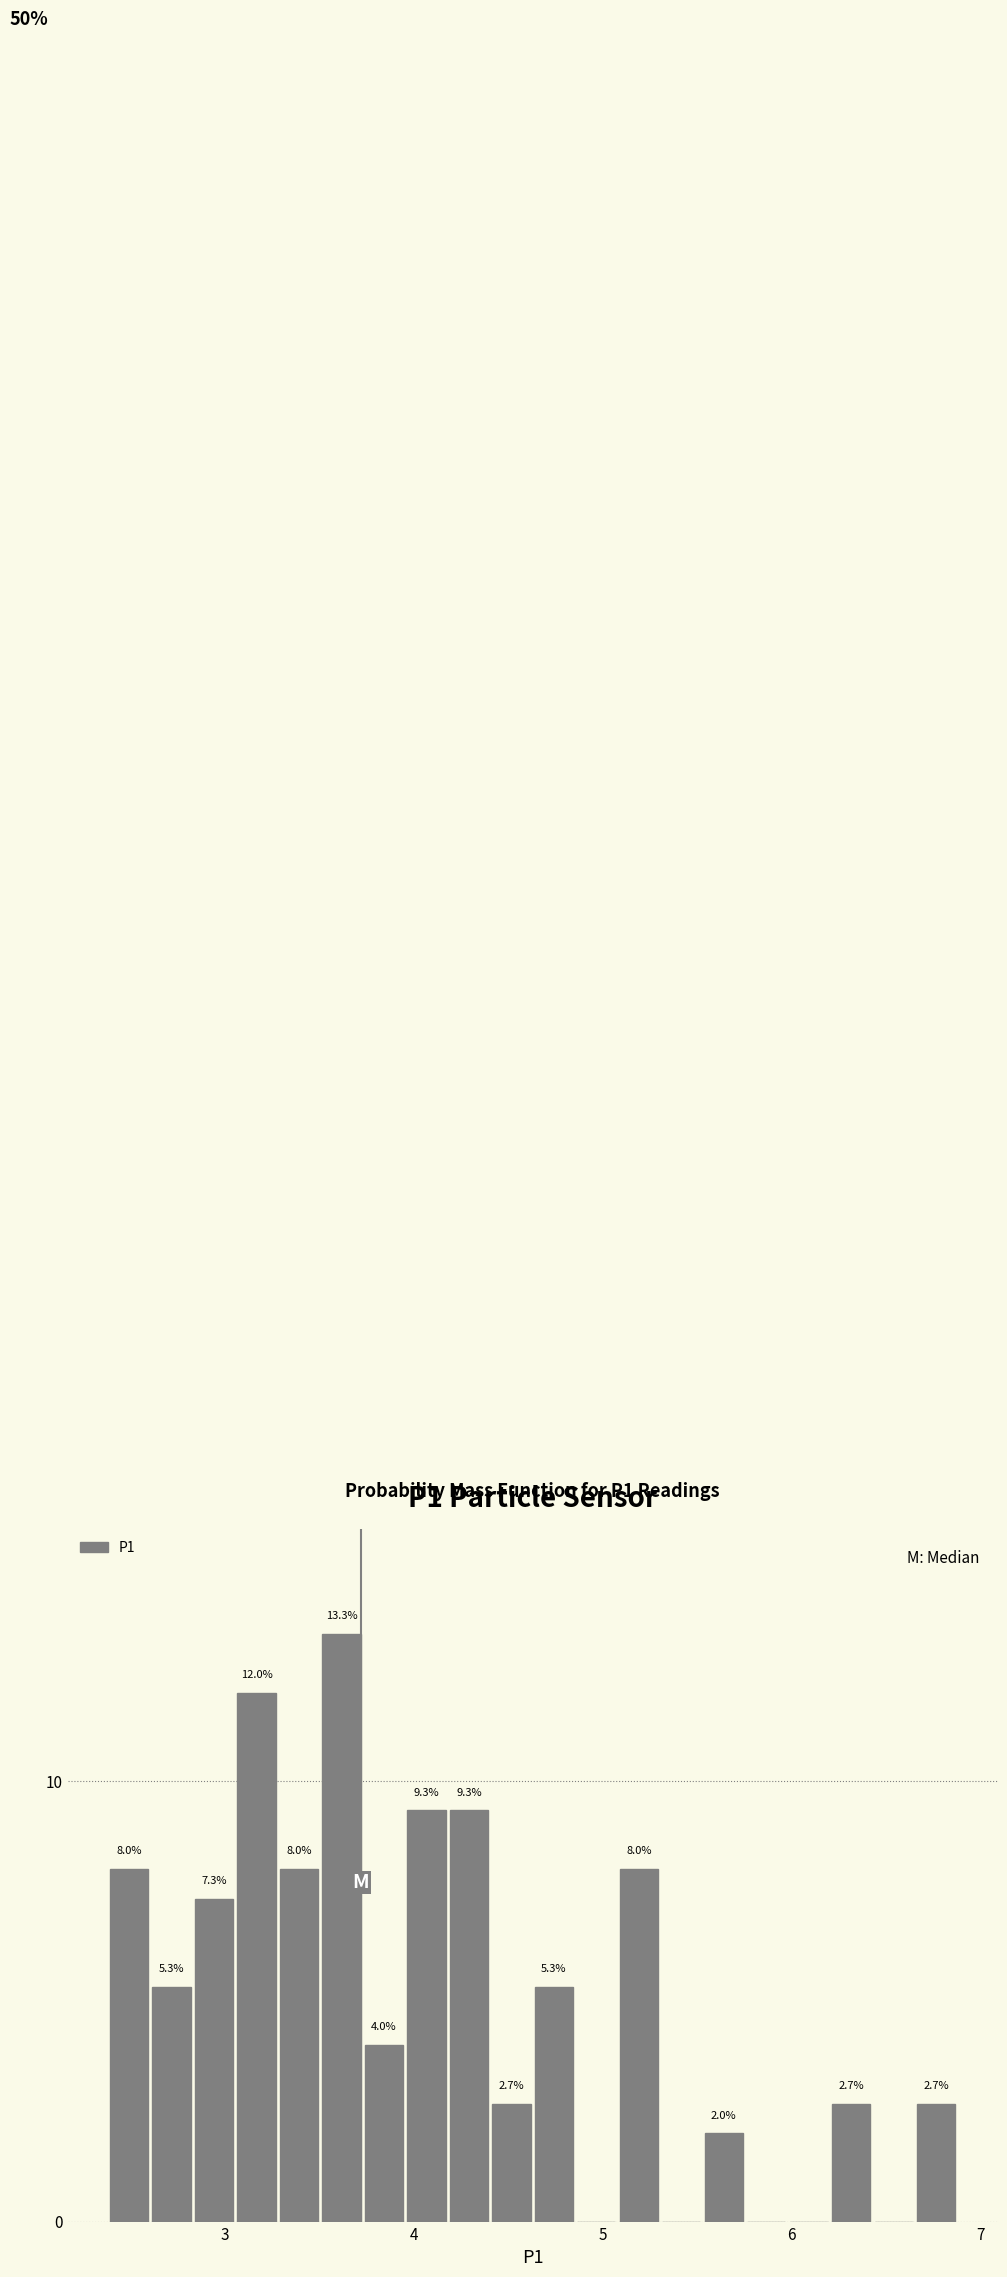

Read against the x-axis, roughly where is the centre of the tallest bar?

3.6